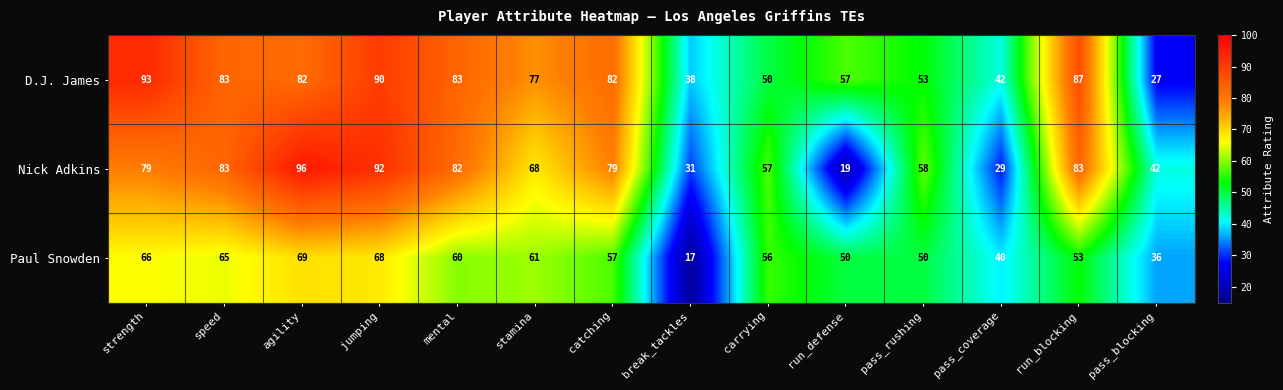

What is the sum of the Nick Adkins values at break_tackles and catching?

110